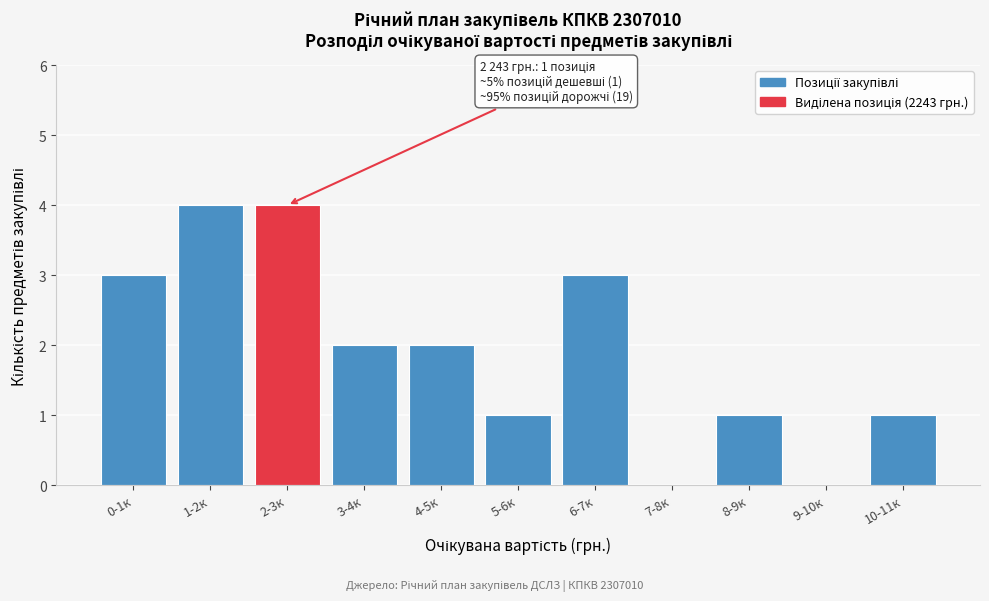

Reading right to left, list all the values displayed in this chart.

10-11к=1	9-10к=0	8-9к=1	7-8к=0	6-7к=3	5-6к=1	4-5к=2	3-4к=2	2-3к=4	1-2к=4	0-1к=3